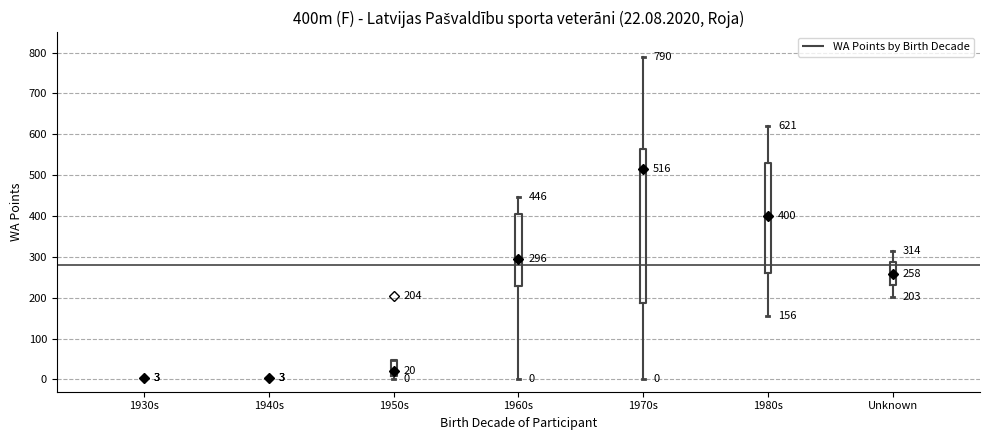

Comparing the boxes themselves (not the whiskers), which one is the tallest?

1970s